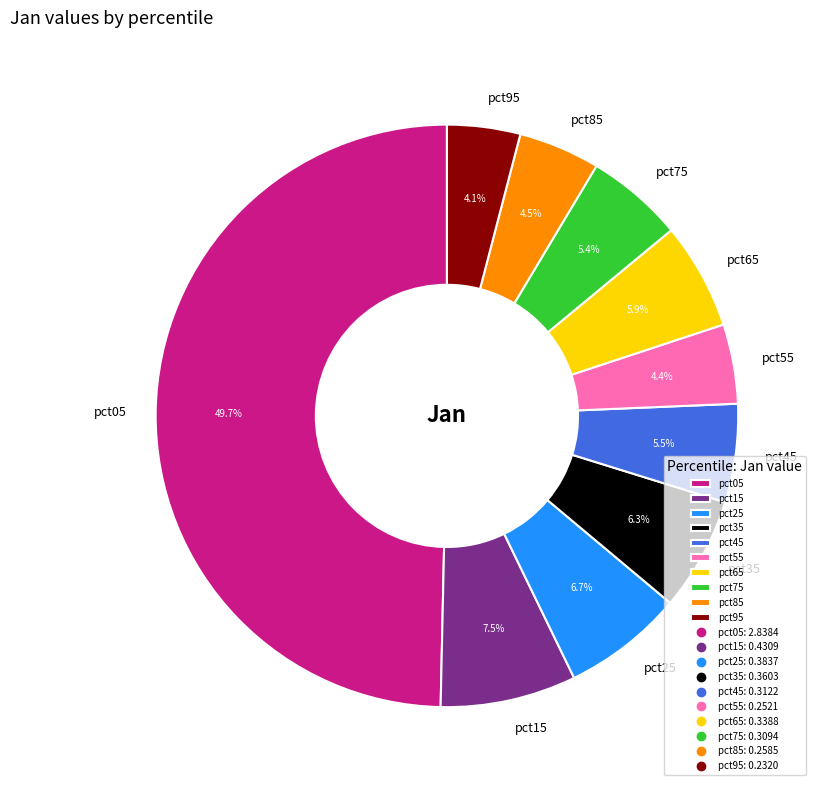

Which has a higher value, pct05 or pct85?

pct05